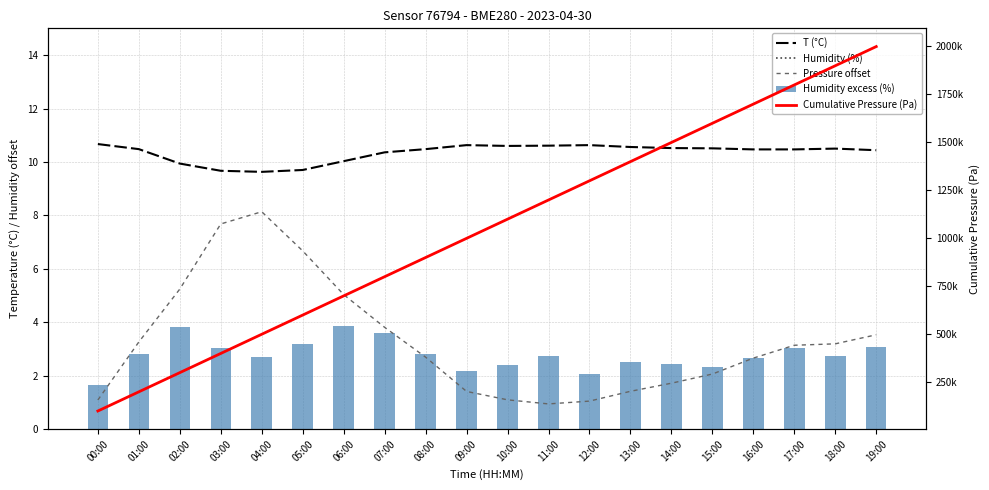

How many groups of bars are there?

20